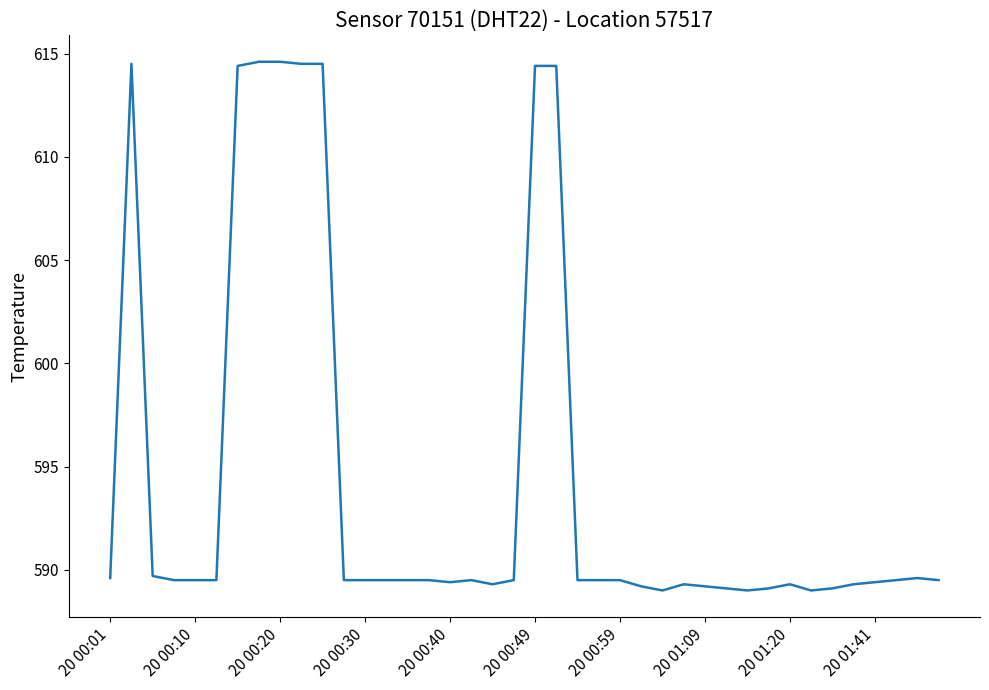

What is the maximum value shown in the chart?

614.6